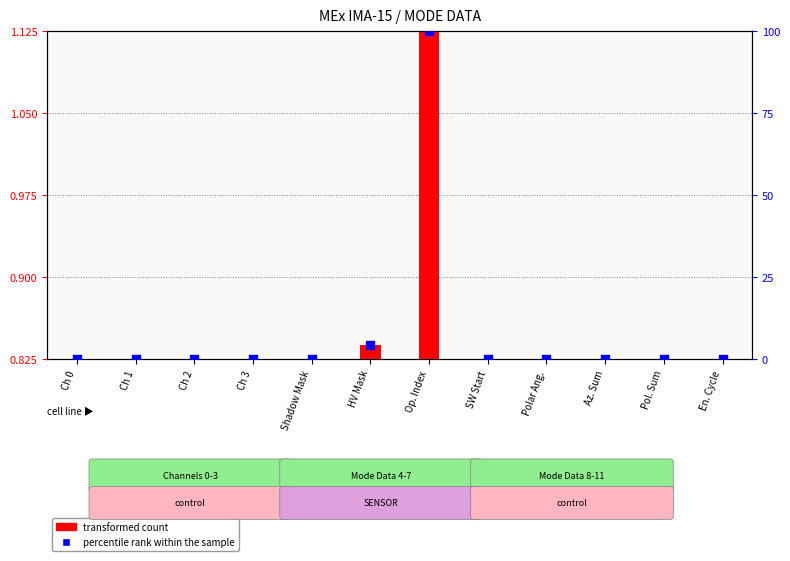

What are all the series names shown in the legend?

transformed count, percentile rank within the sample